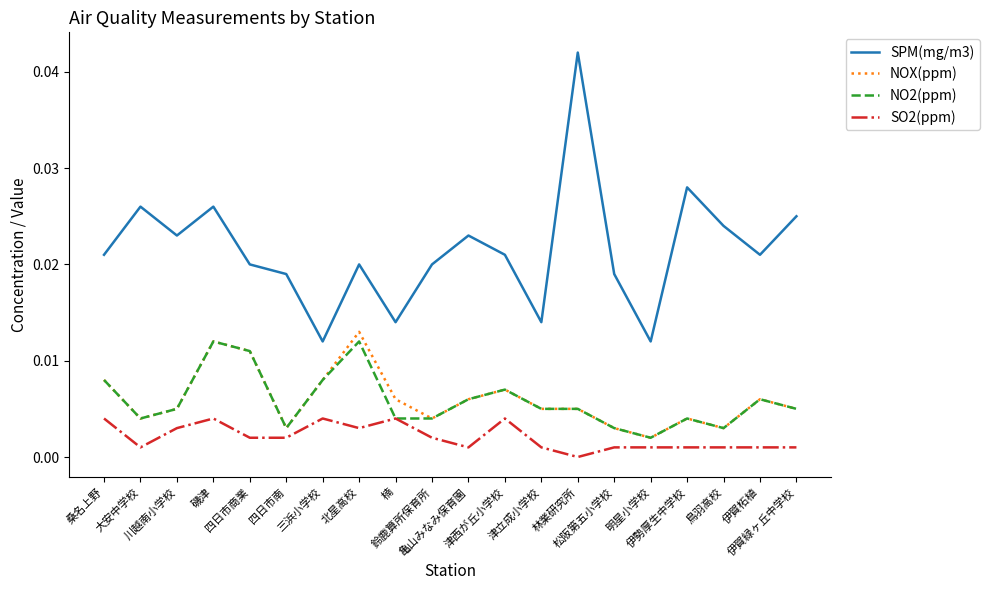

Between 磯津 and 四日市商業, which series saw the biggest shift?

SPM(mg/m3)